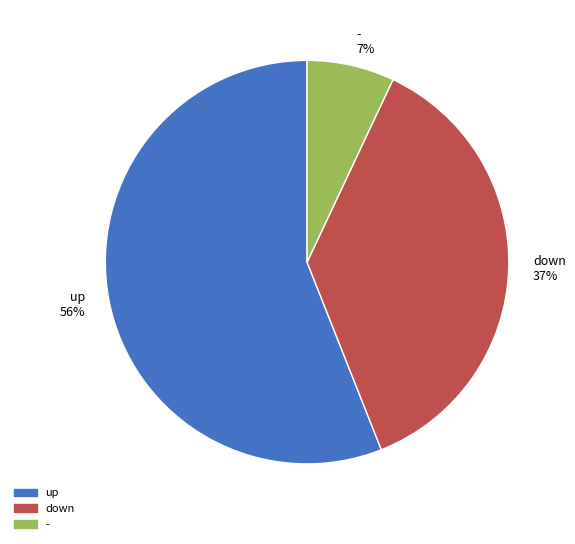

Does any single category account for the majority?

Yes